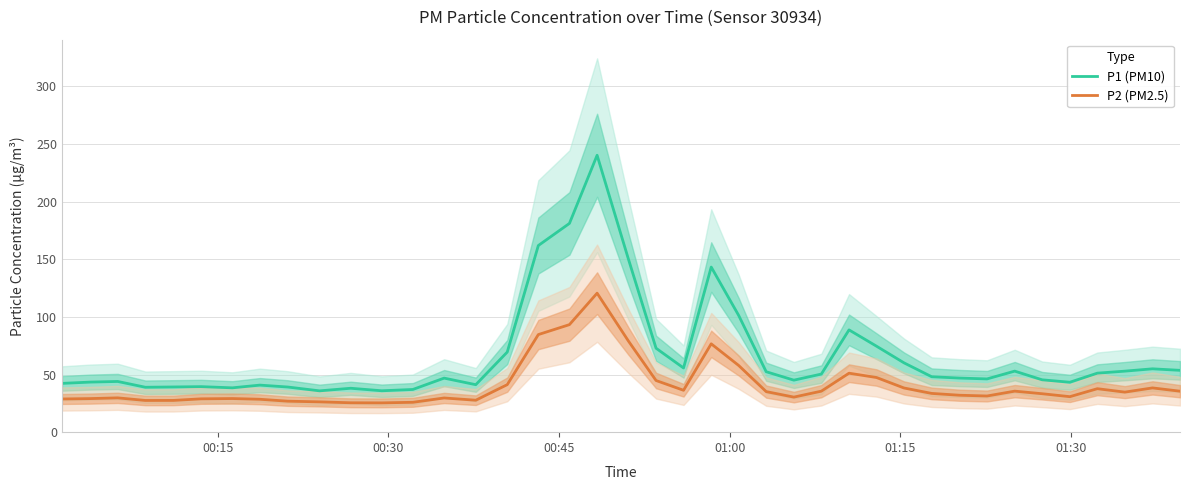

Is this an area chart (filled region under the line)?

No